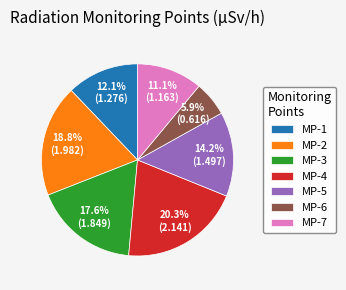

Which slice is the smallest?

MP-6